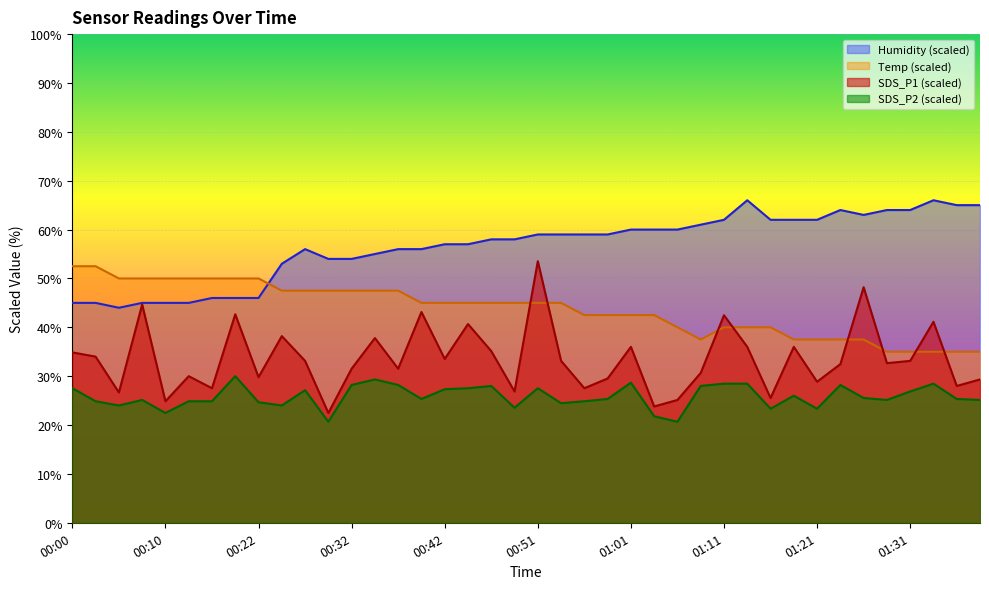

True or false: SDS_P2 has a value of 28.2 at 00:37.

True